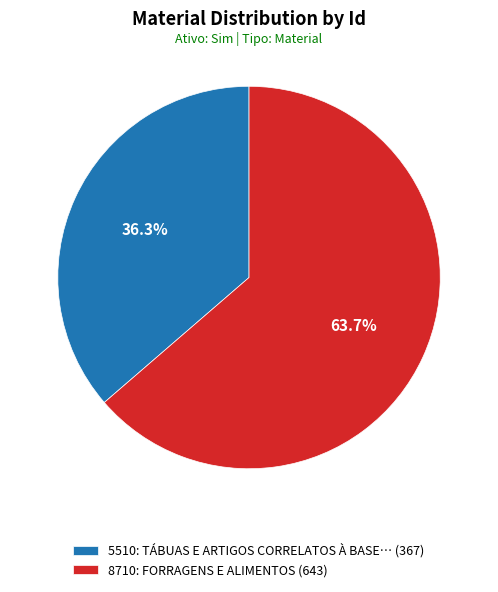

How many slices are in this pie chart?

2